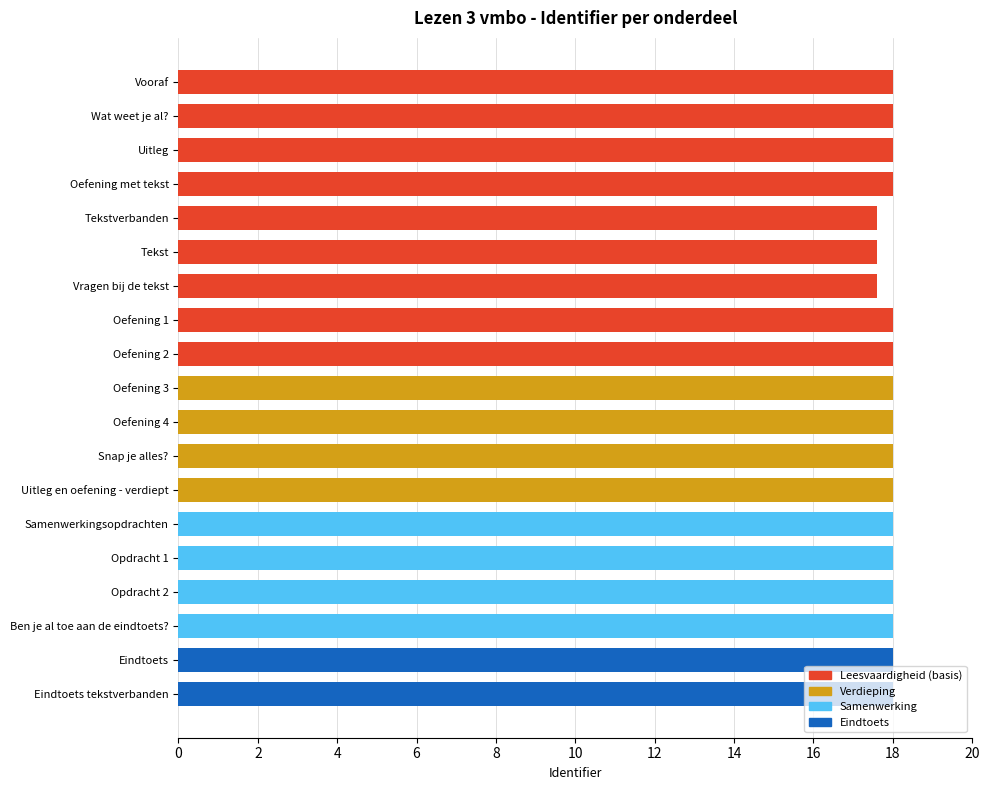

What is the label of the 4th bar from the bottom?

Opdracht 2